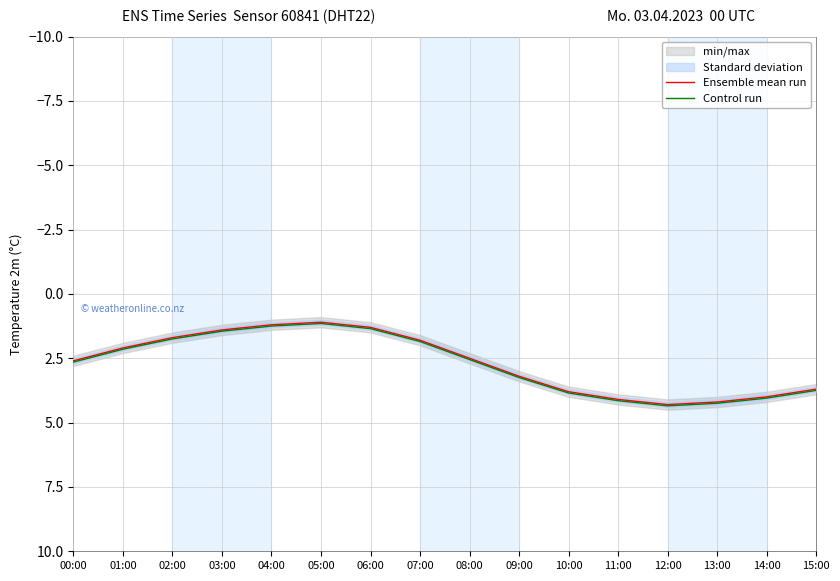

List the series in order of their peak value, lowest first.

Ensemble mean run, Control run